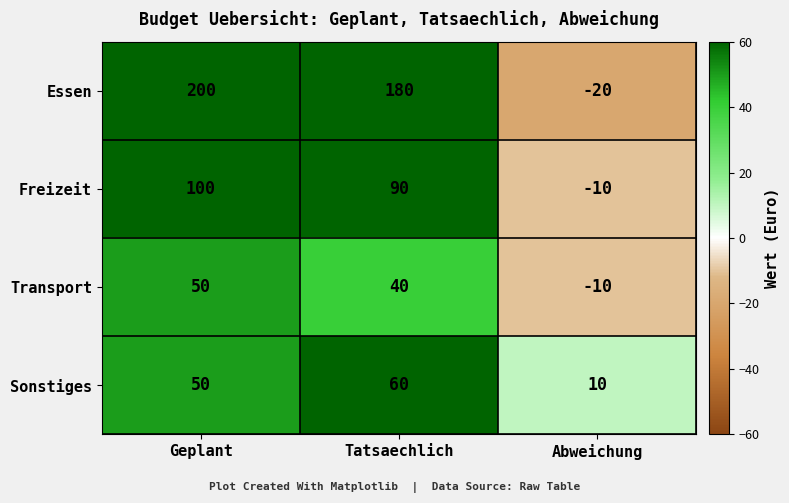

How many negative values does the Transport series have?

1